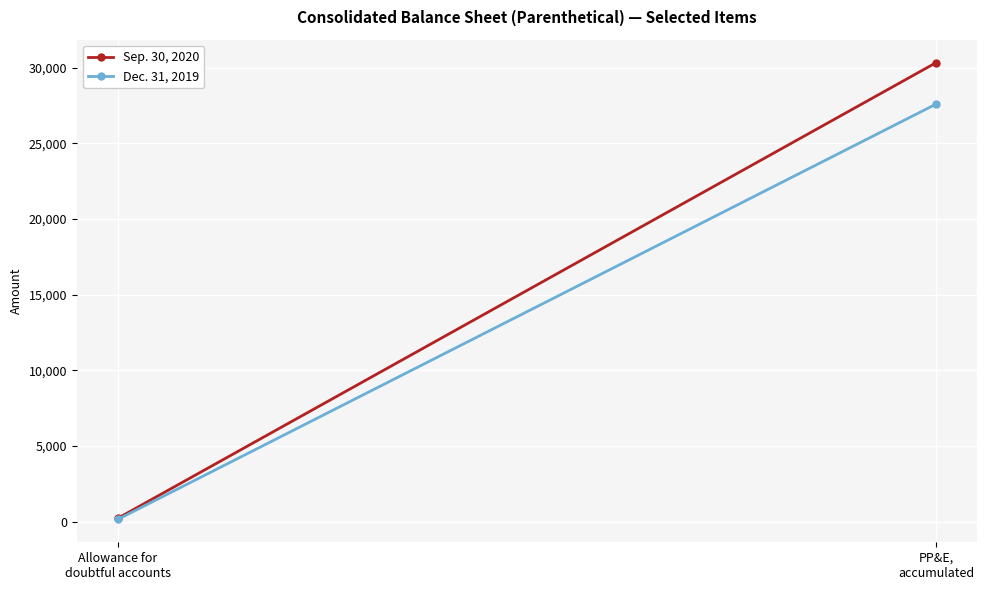

Is it true that Dec. 31, 2019 equals 151 at Allowance for
doubtful accounts?

True